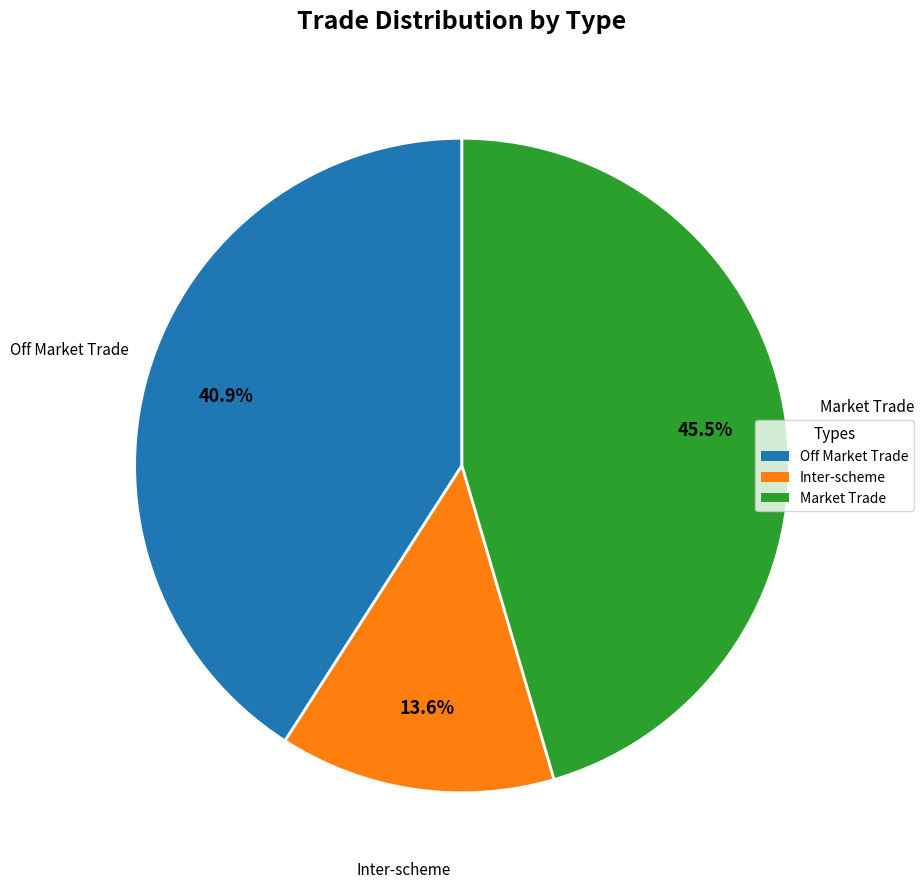

Which has a higher value, Market Trade or Off Market Trade?

Market Trade